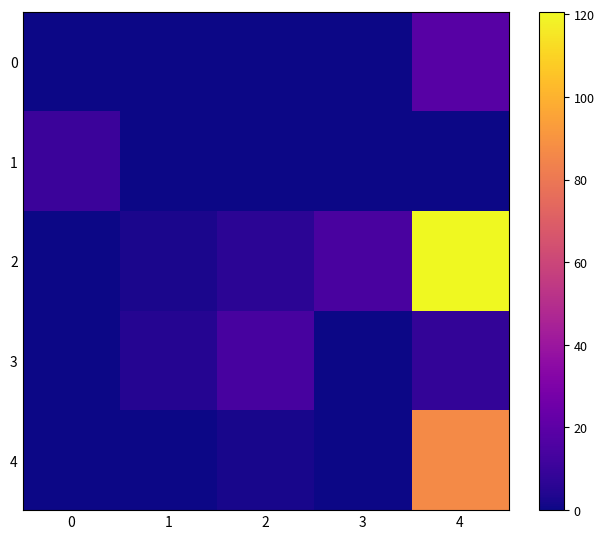

Reading right to left, extract all data points from this chart.

0: 4=18.4	3=0.0	2=0.0	1=0.0	0=0.0
1: 4=0.0	3=0.0	2=0.0	1=0.0	0=10.8
2: 4=120.5	3=14.4	2=6.3	1=2.6	0=0.0
3: 4=8.3	3=0.0	2=13.7	1=5.1	0=0.0
4: 4=86.8	3=0.0	2=2.2	1=0.0	0=0.0